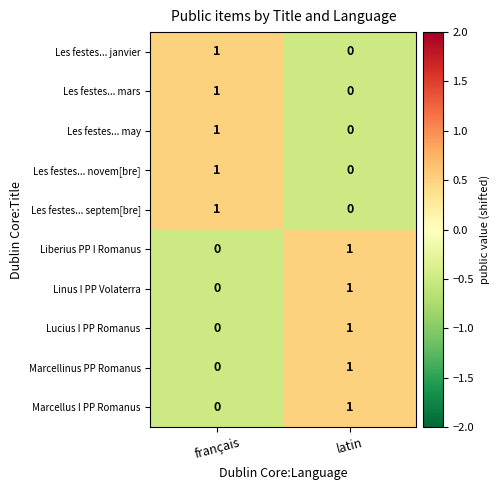

Which category has the lowest value in the Les festes... mars series?

latin